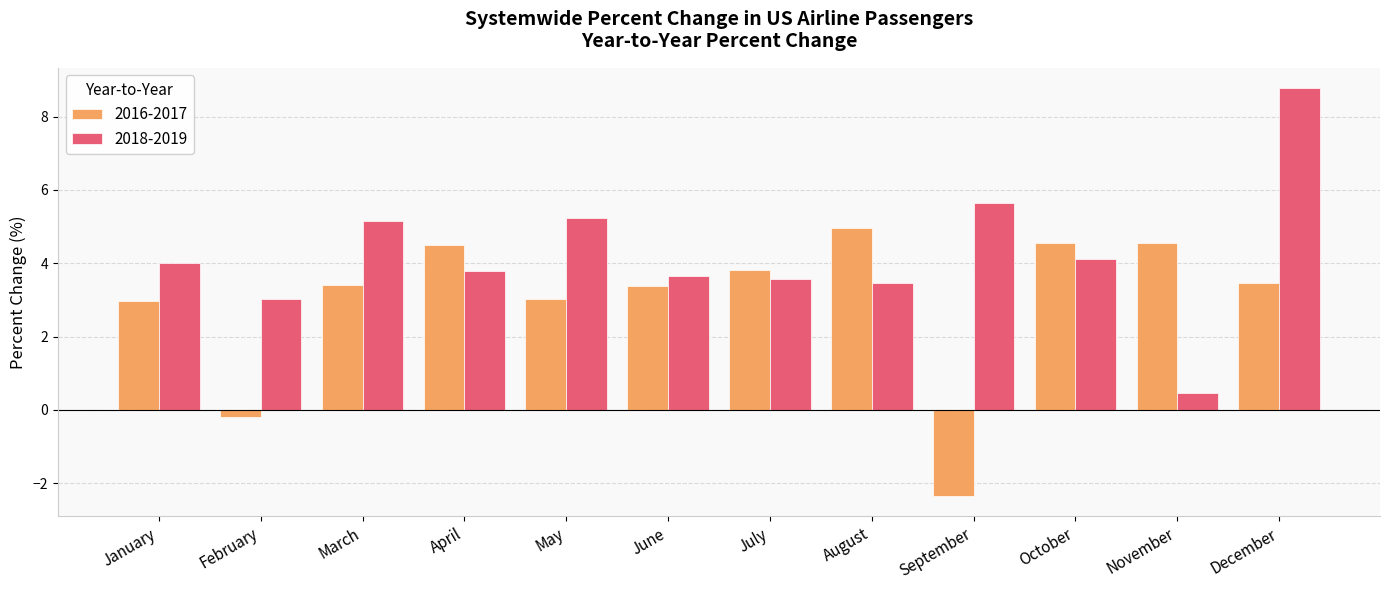

What are all the series names shown in the legend?

2016-2017, 2018-2019